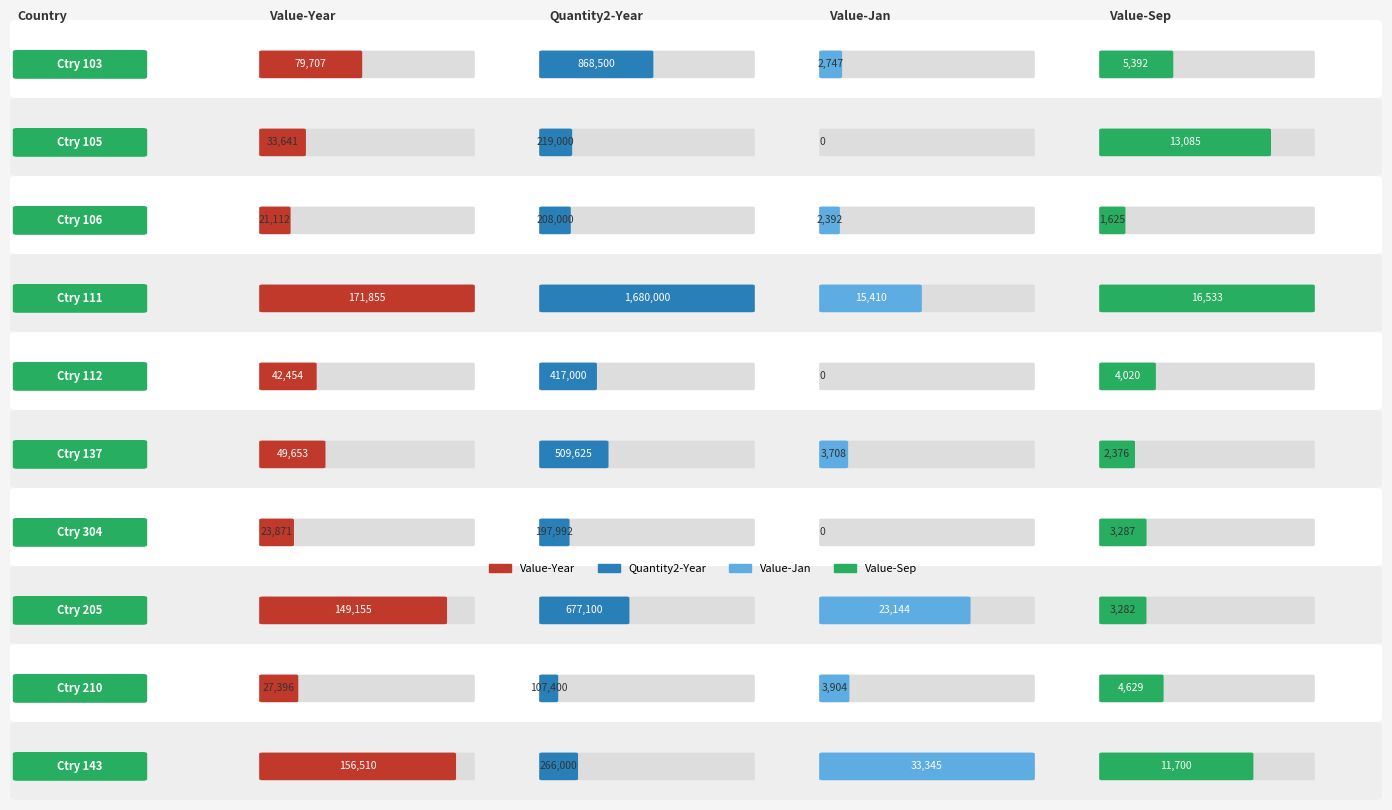

Reading right to left, extract all data points from this chart.

Value-Year: 156510	27396	149155	23871	49653	42454	171855	21112	33641	79707
Quantity2-Year: 266000	107400	677100	197992	509625	417000	1680000	208000	219000	868500
Value-Jan: 33345	3904	23144	0	3708	0	15410	2392	0	2747
Value-Sep: 11700	4629	3282	3287	2376	4020	16533	1625	13085	5392